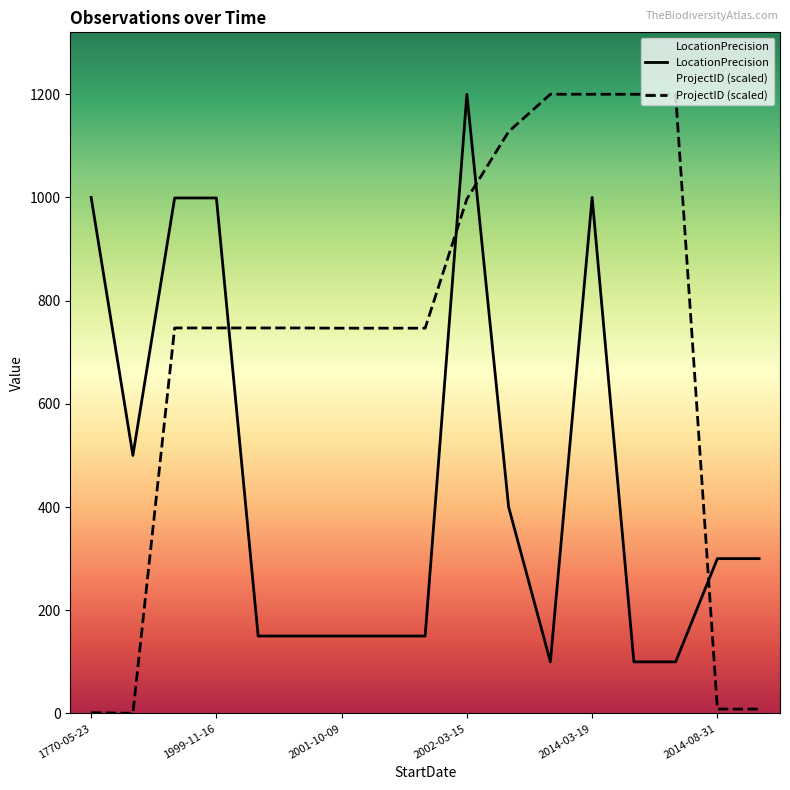

What is the minimum value for ProjectID (scaled)?

0.2